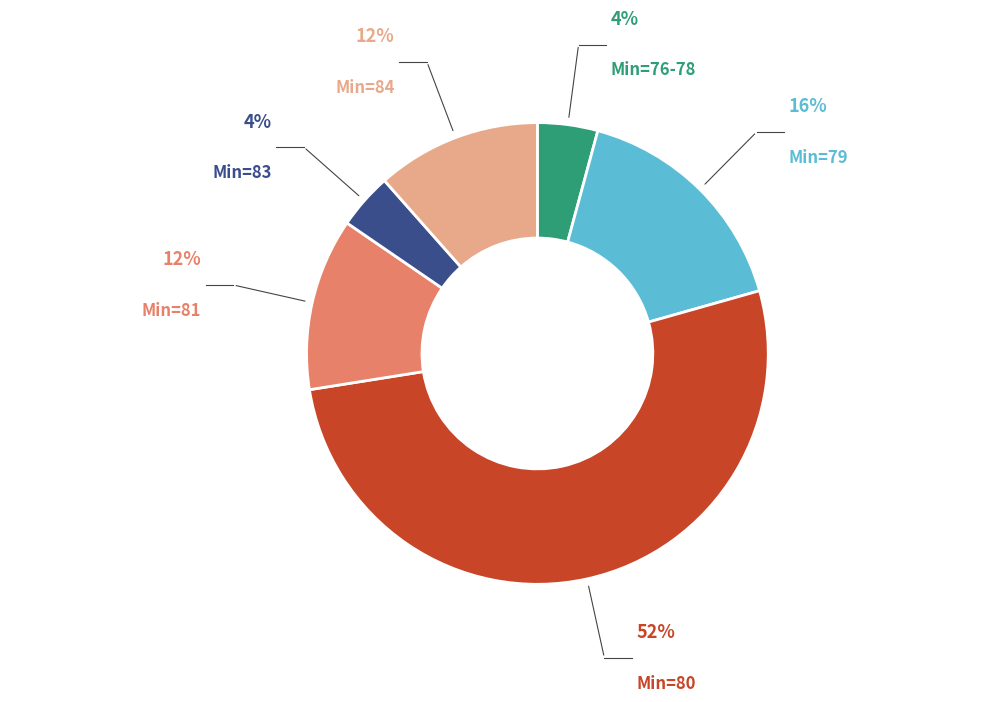

Is there any slice that represents more than half of the pie?

Yes